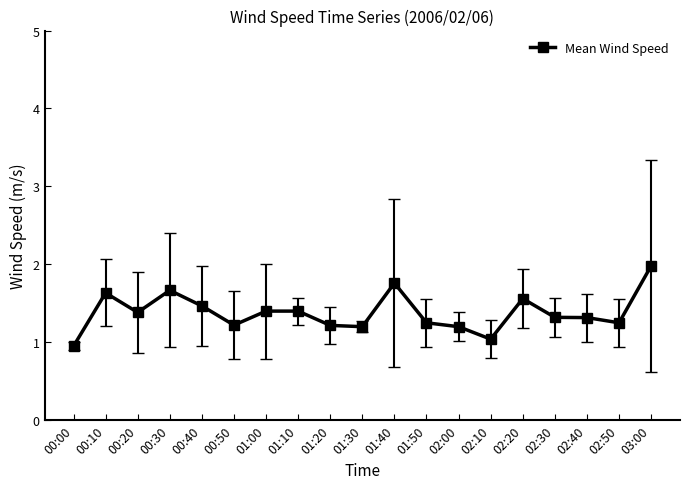

Which category has the lowest value across all series?

00:00